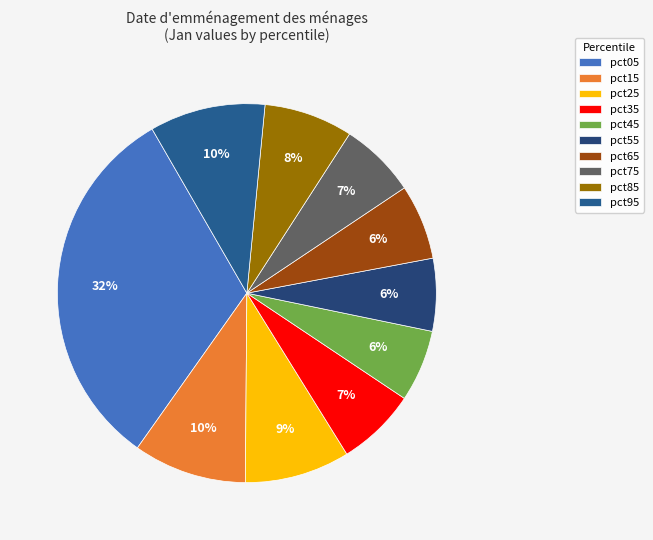

The pct55 slice represents 6% of the pie. True or false?

True